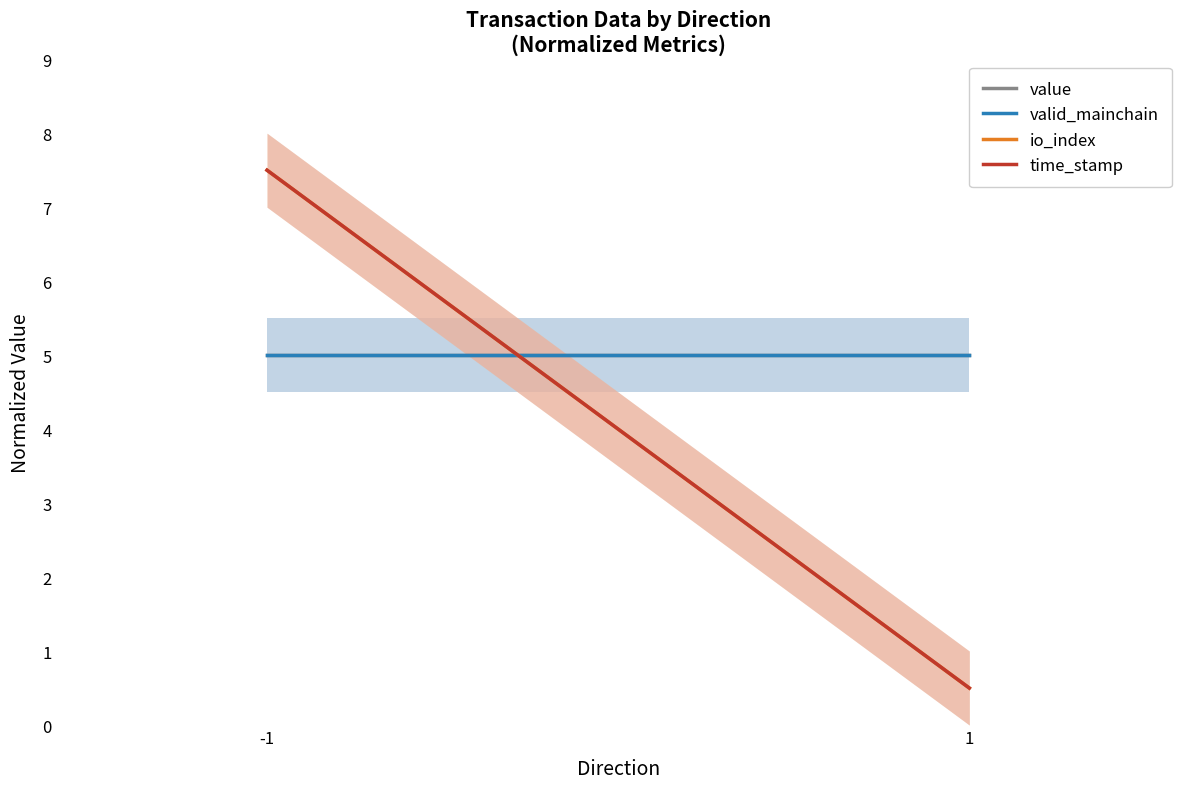

Between -1 and 1, which is larger?

-1